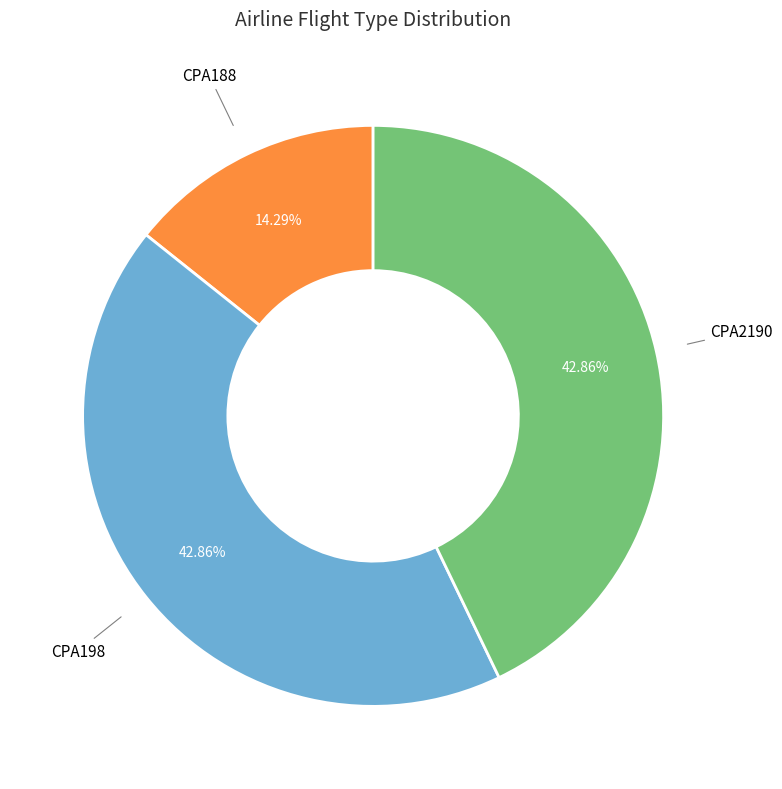

To the nearest percent, what is the difference between the CPA2190 and CPA198 slice percentages?

0%